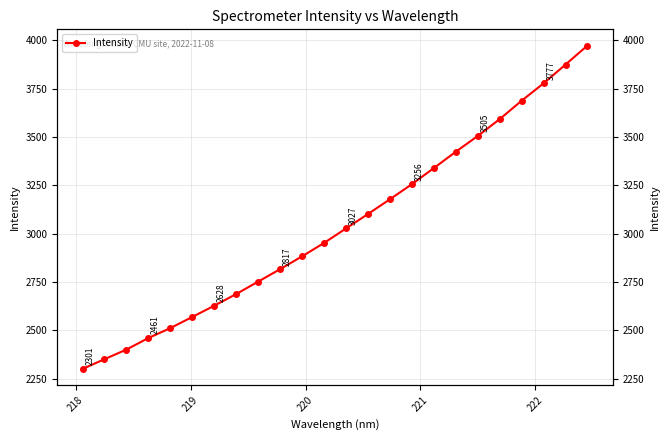

What is the minimum value shown in the chart?

2301.2